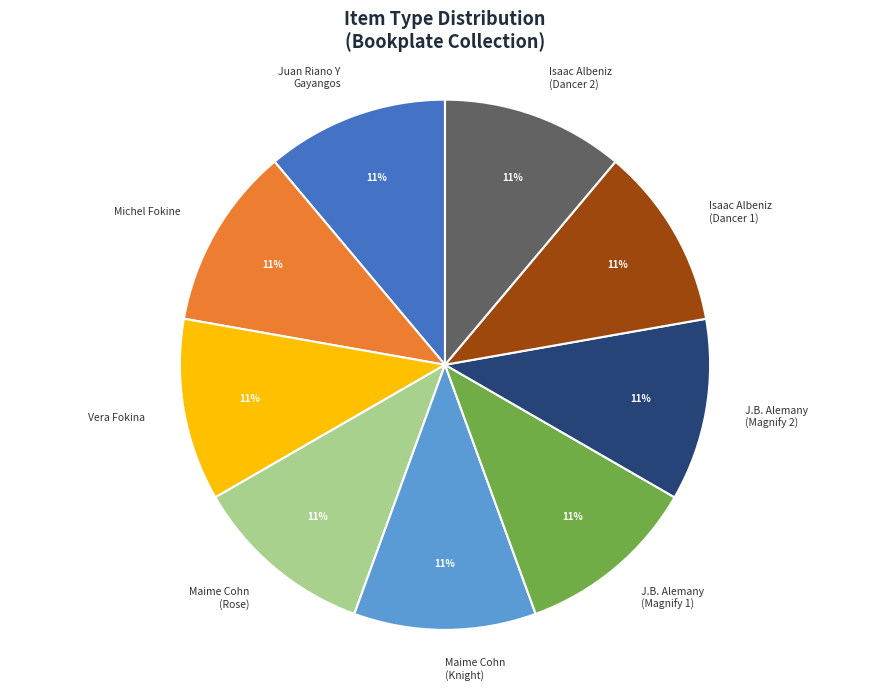

To the nearest percent, what is the difference between the largest and smallest slice percentages?

0%